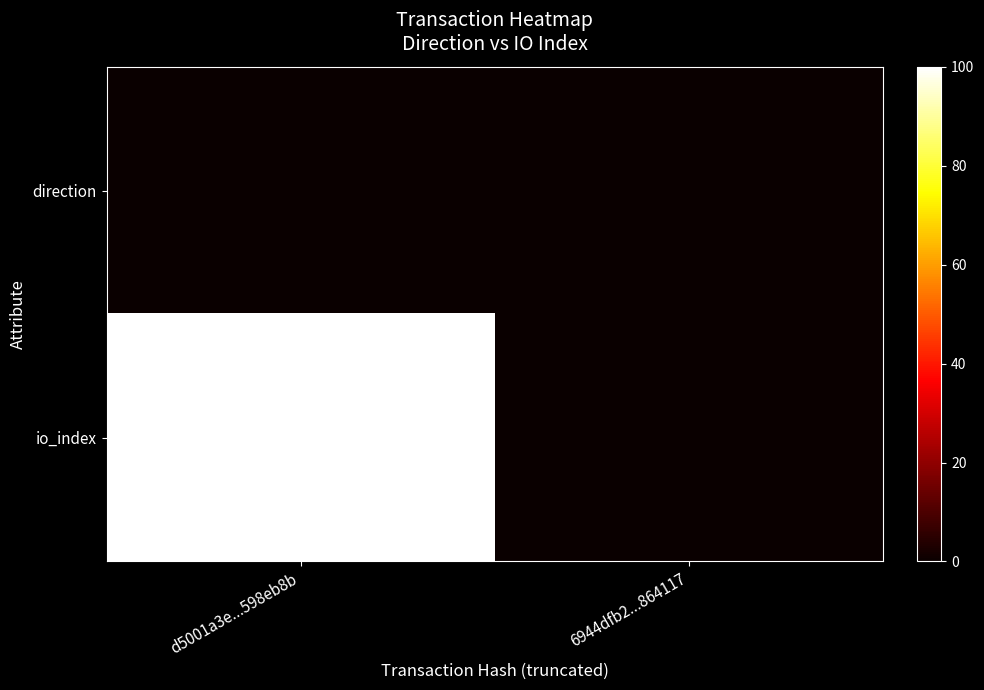

Count the number of categories in the chart.

2